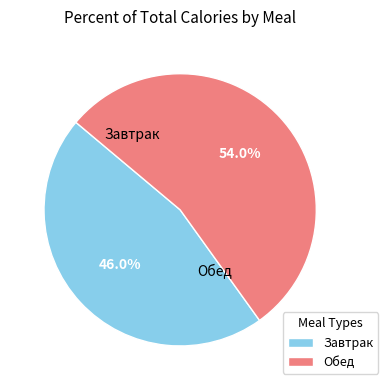

How many segments does this pie chart have?

2